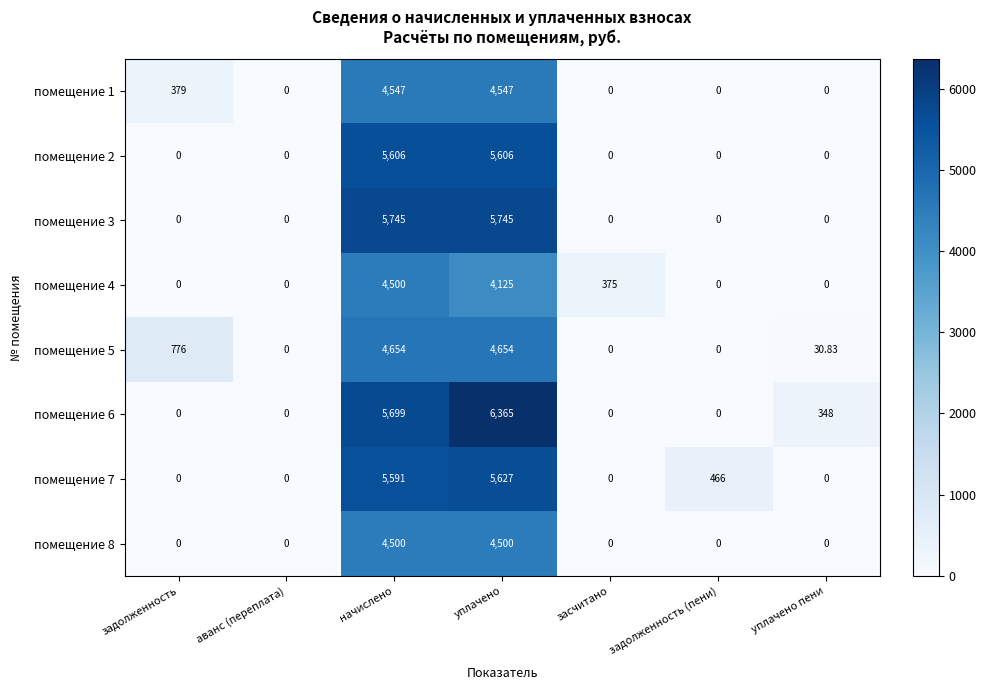

What is the total value across all series at начислено?

40842.0